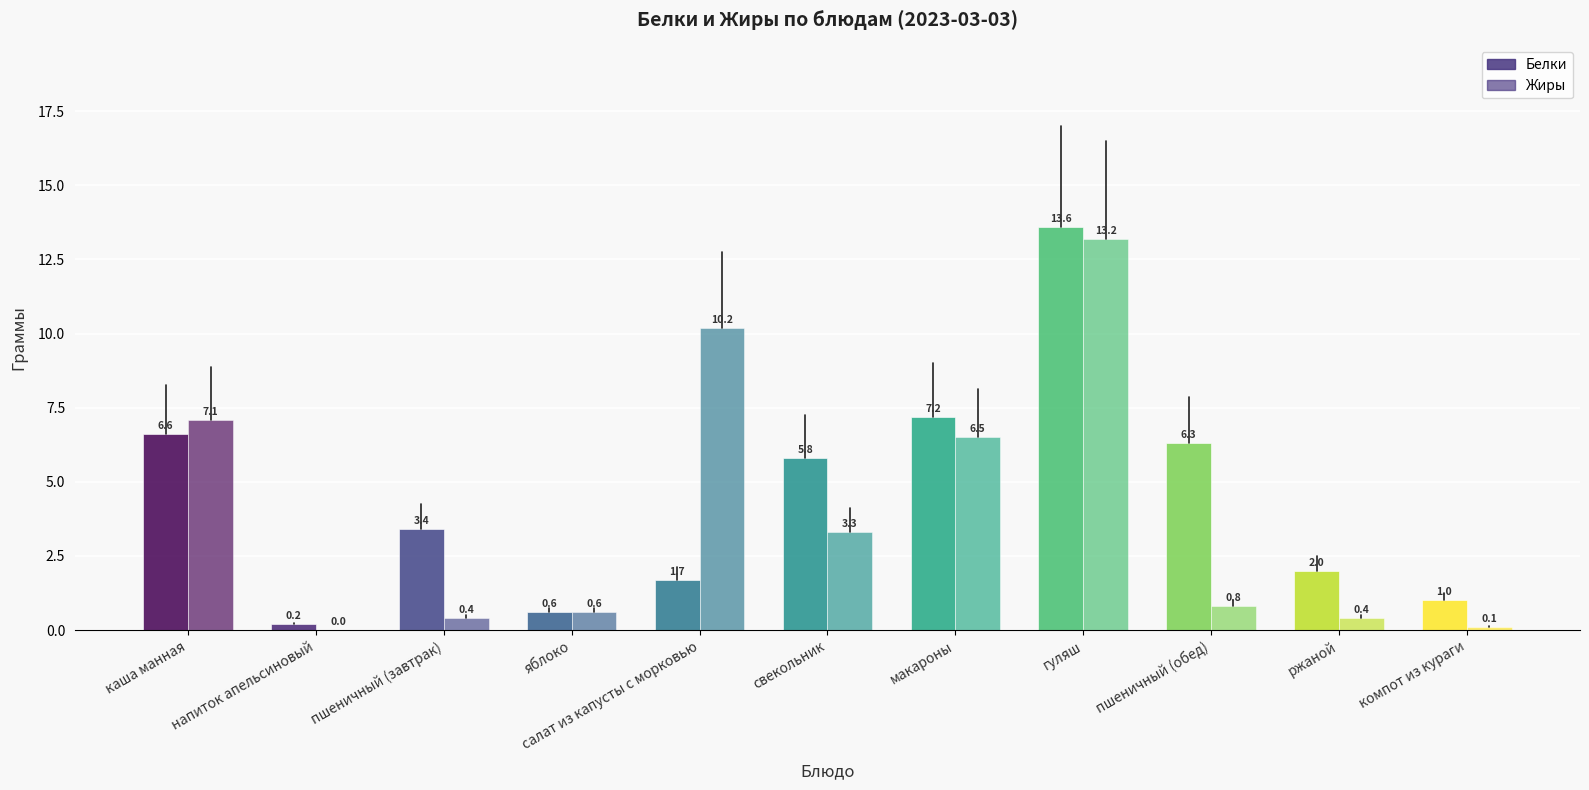

Reading left to right, transcribe all the data shown in this chart.

Белки: 6.6	0.2	3.4	0.6	1.7	5.8	7.2	13.6	6.3	2.0	1.0
Жиры: 7.1	0.0	0.4	0.6	10.2	3.3	6.5	13.2	0.8	0.4	0.1